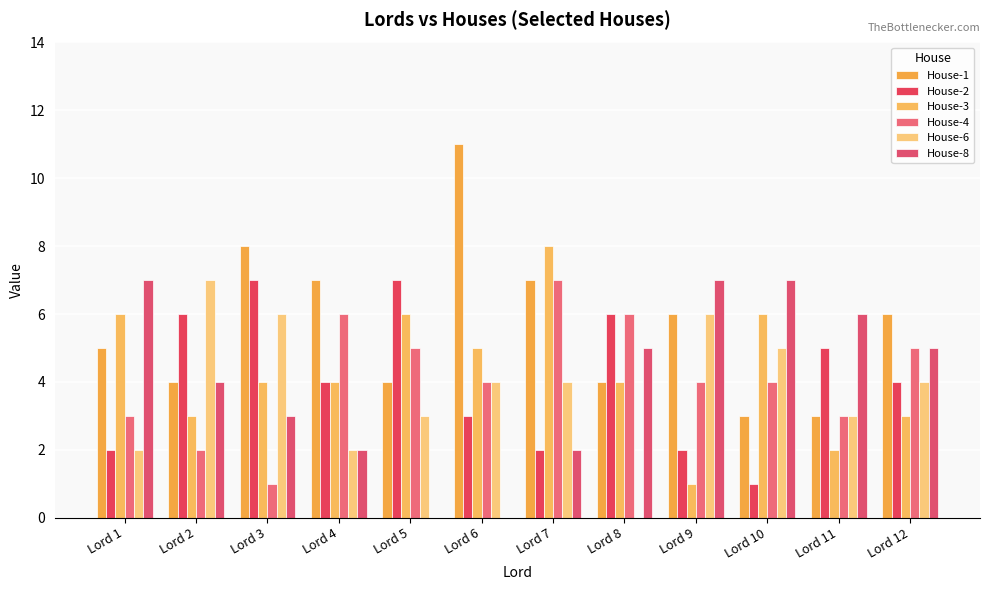

What is the sum of the House-6 values at Lord 7 and Lord 11?

7